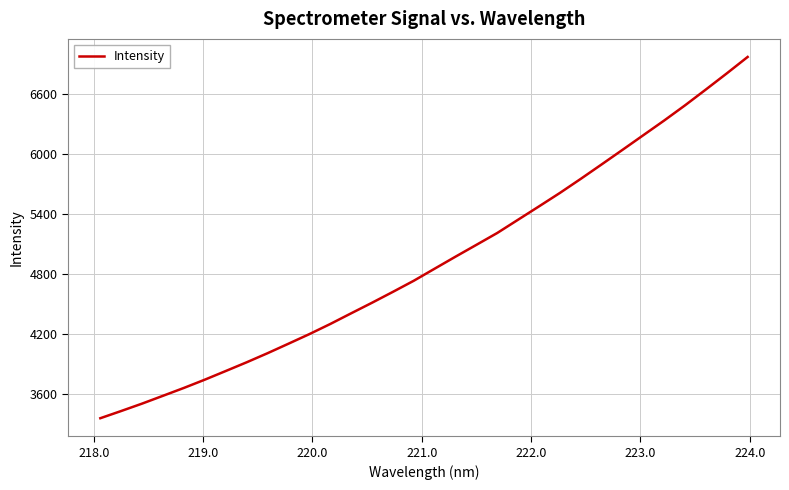

What is the maximum value shown in the chart?

6967.0